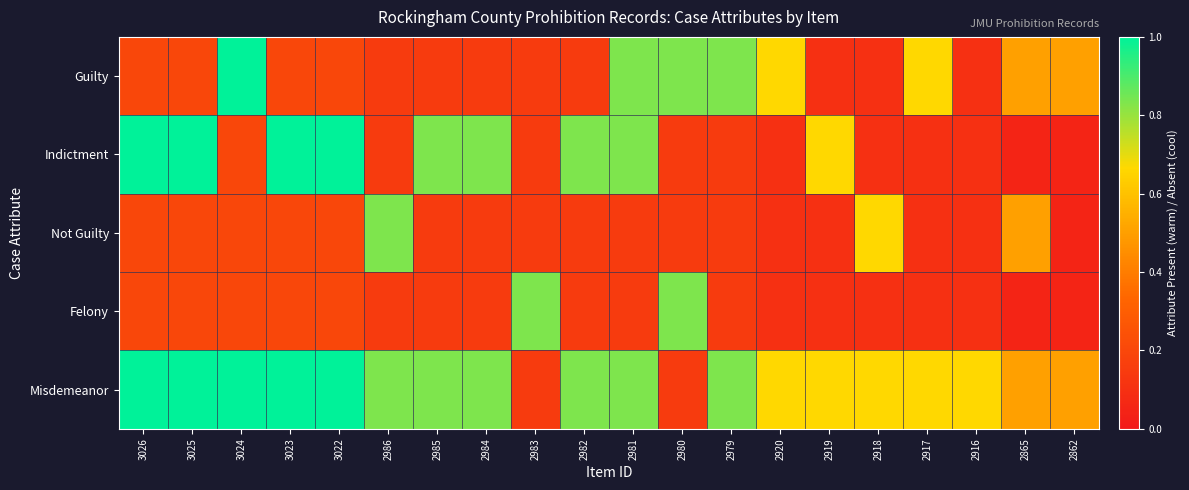

What is the difference between the highest and lowest values at 2980?

0.7